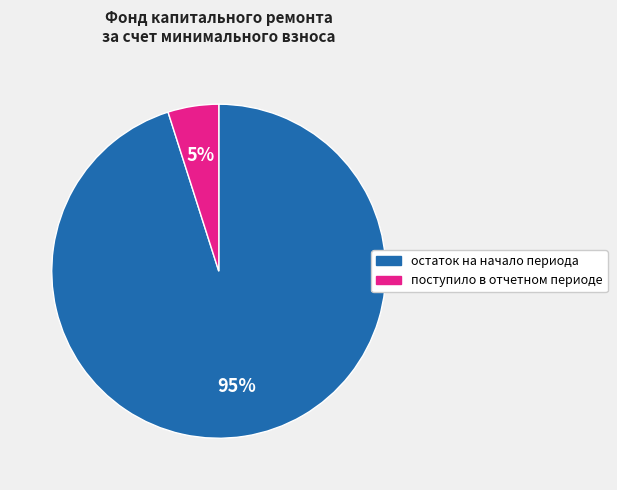

Which has a higher value, остаток на начало периода or поступило в отчетном периоде?

остаток на начало периода